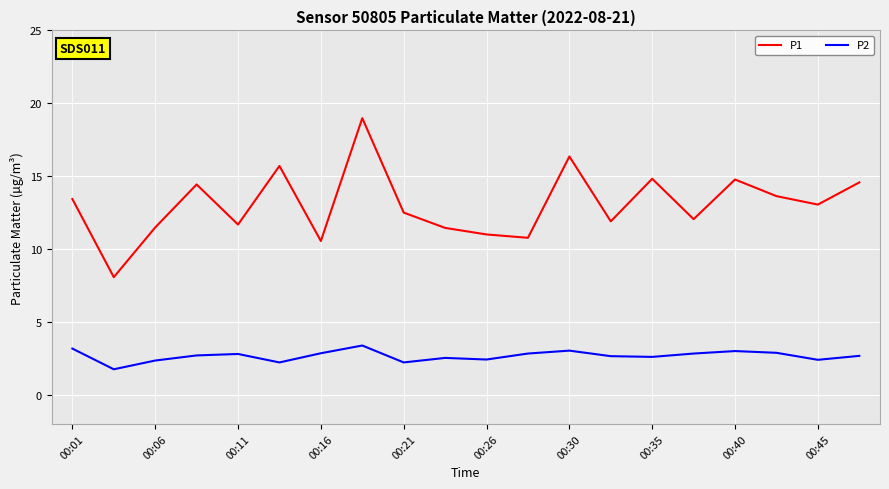

Which series has the largest total across all categories?

P1